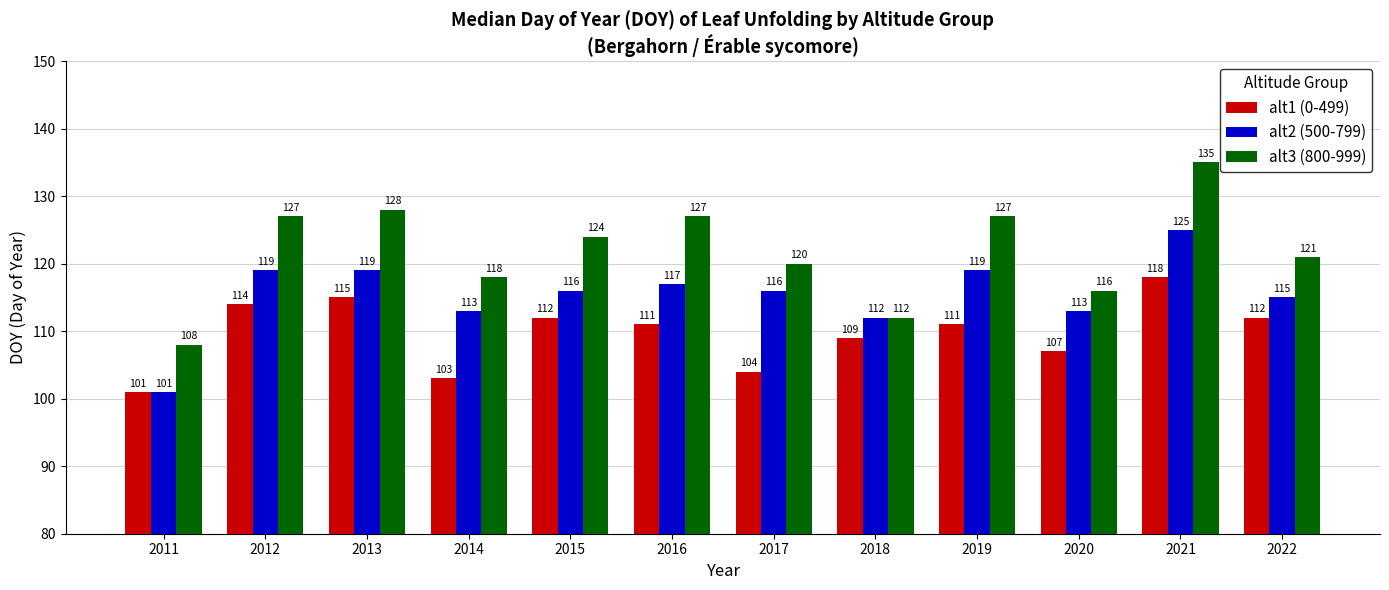

What are all the series names shown in the legend?

alt1 (0-499), alt2 (500-799), alt3 (800-999)